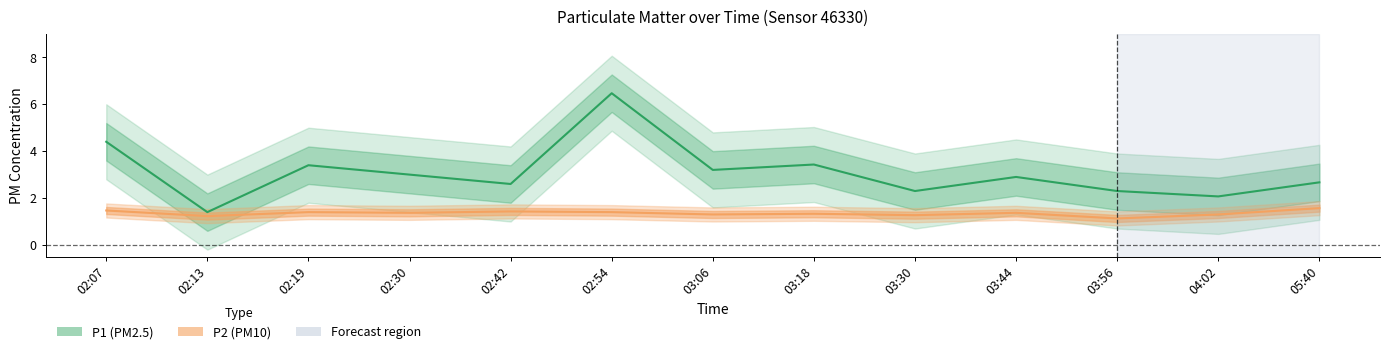

Does the chart display data point markers on the line(s)?

No